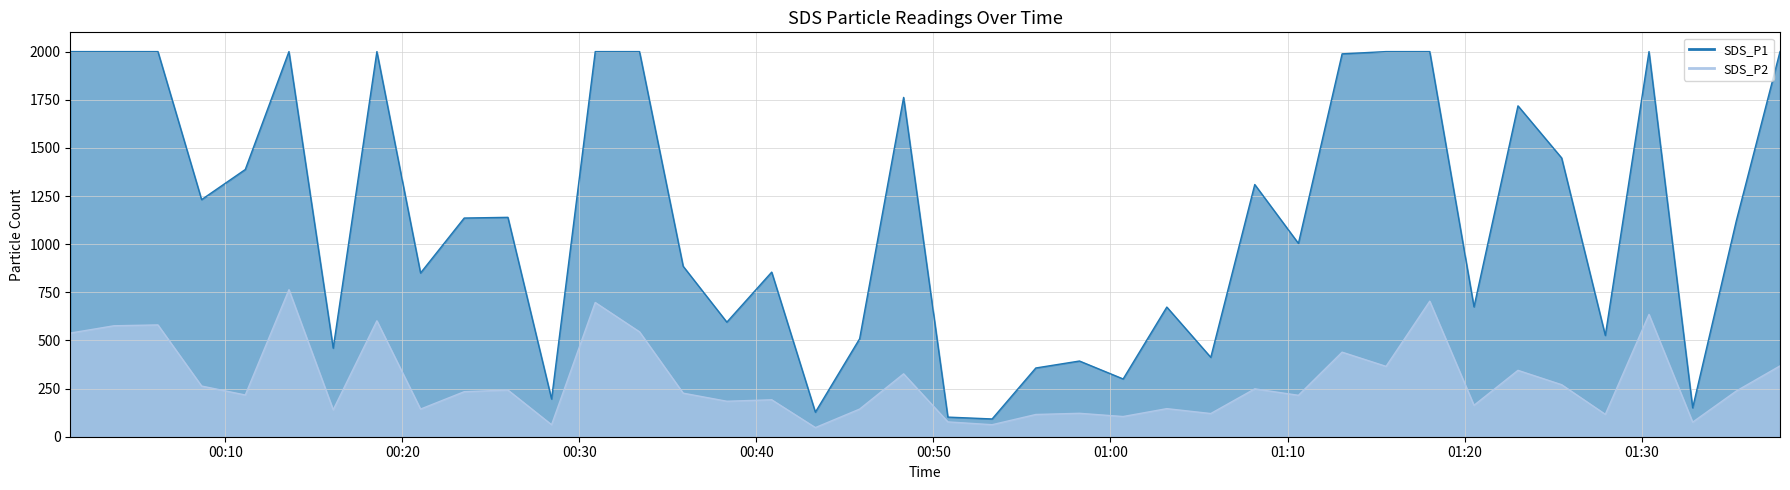

What is the maximum value shown in the chart?

1999.9